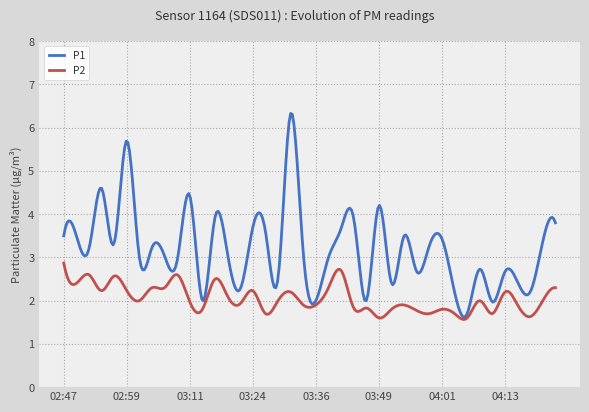

Which series has the largest range (max minus min)?

P1